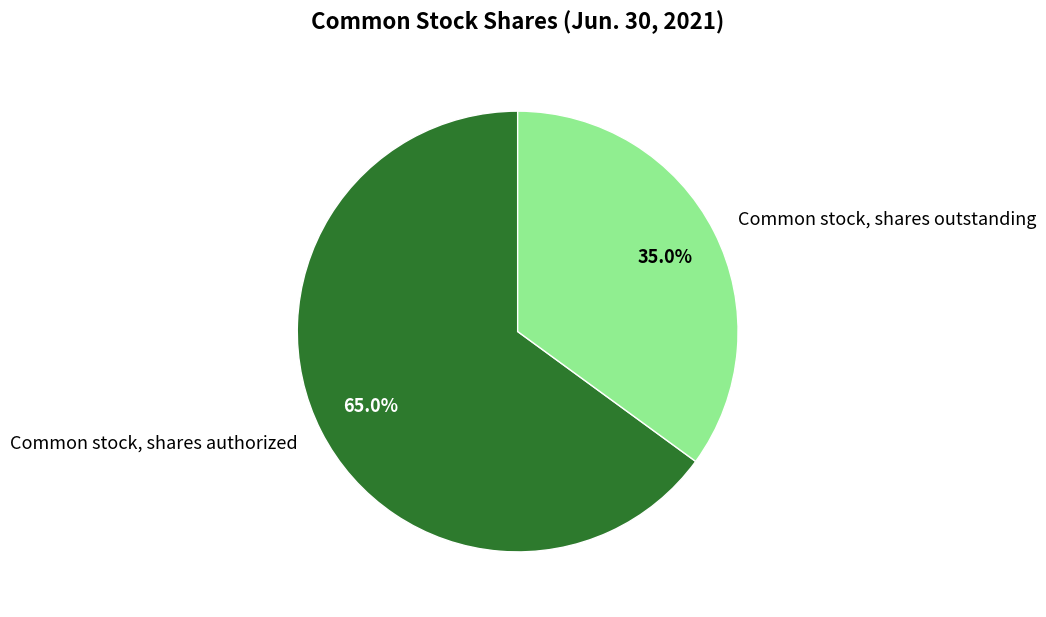

Combined, what portion of the pie is Common stock, shares authorized and Common stock, shares outstanding?

100.0%